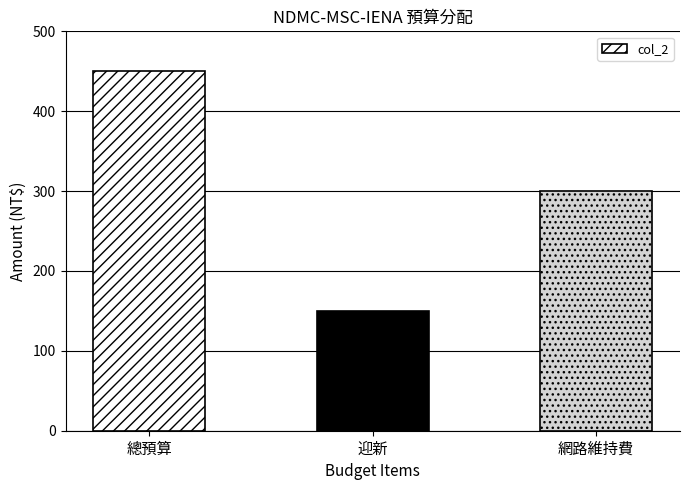

What is the average value?

300